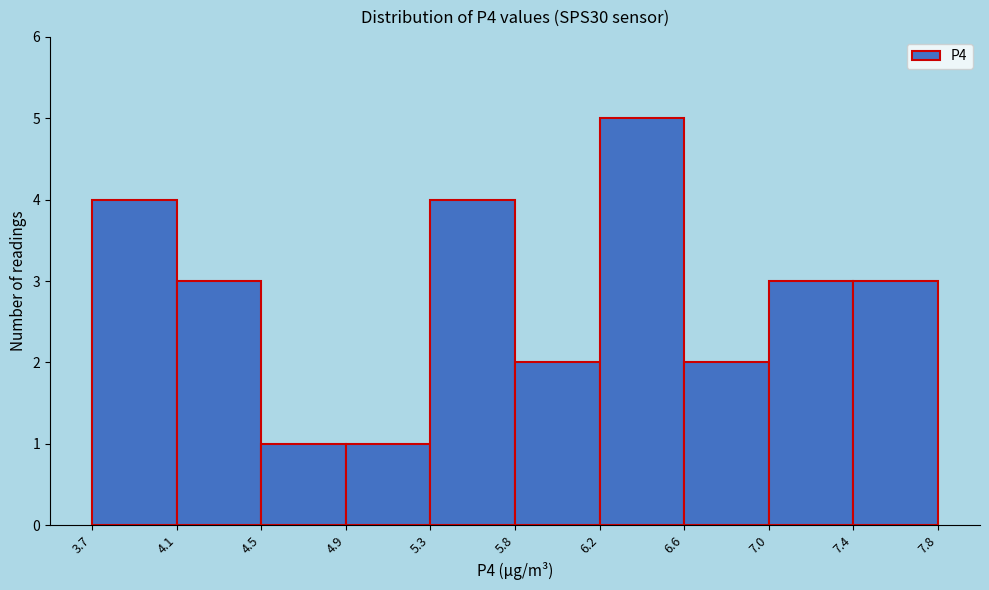

Reading left to right, what are all the values shown in this chart?

4	3	1	1	4	2	5	2	3	3